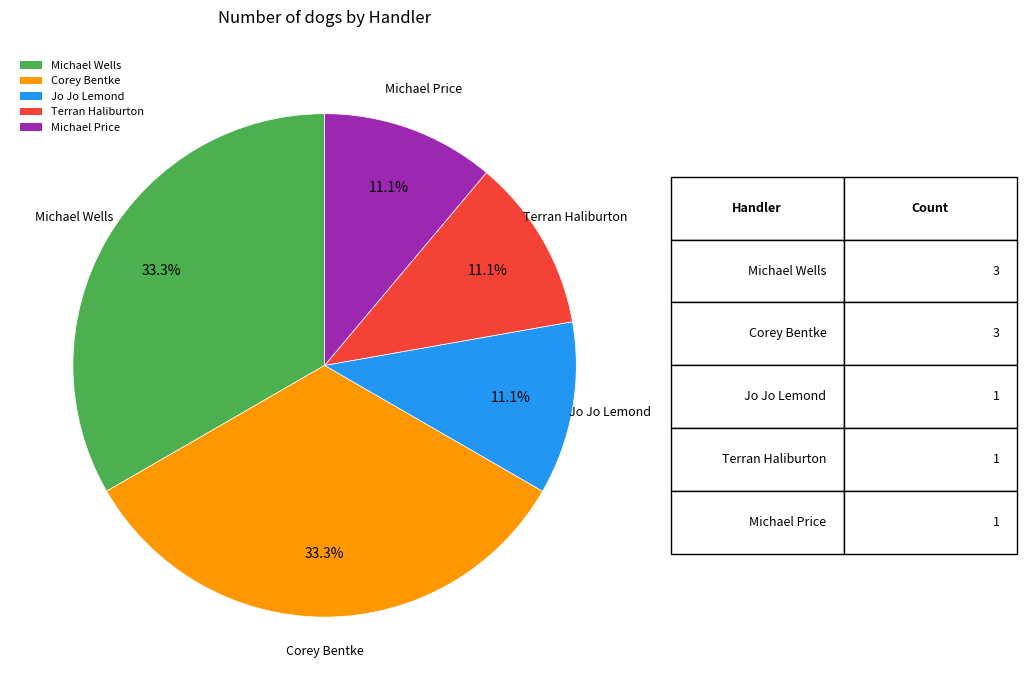

To the nearest percent, what is the combined percentage of Terran Haliburton and Michael Wells?

44%